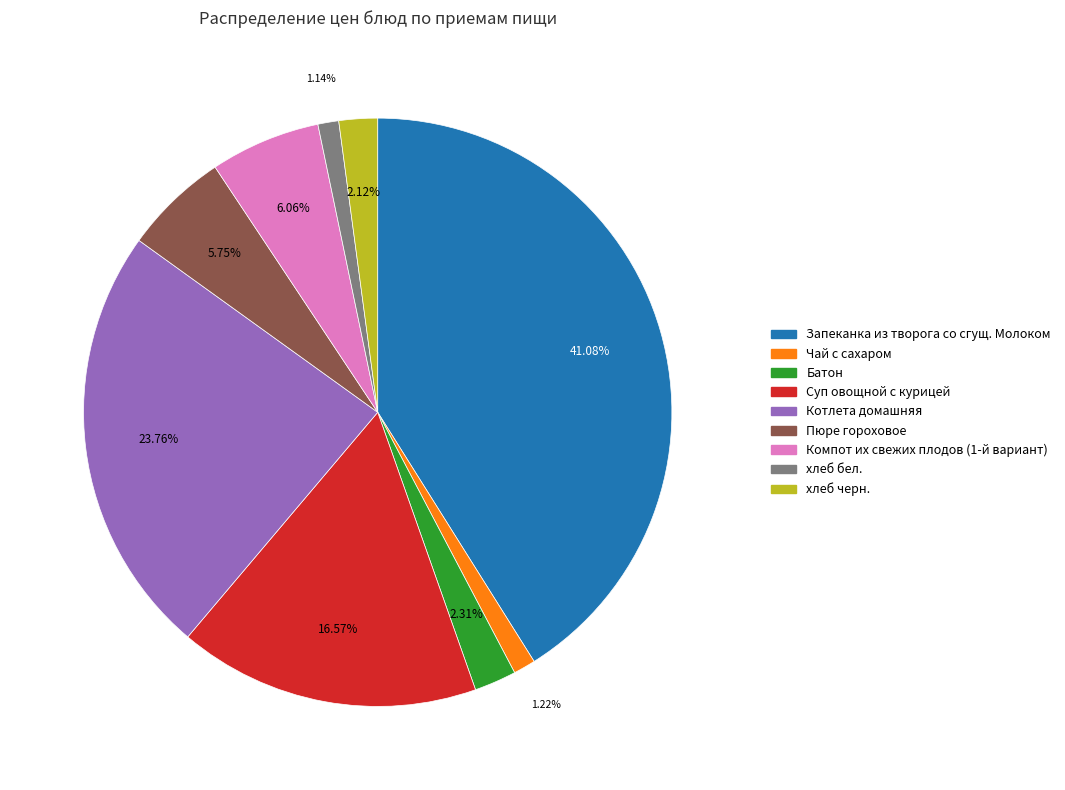

Which slice is the largest?

Запеканка из творога со сгущ. Молоком